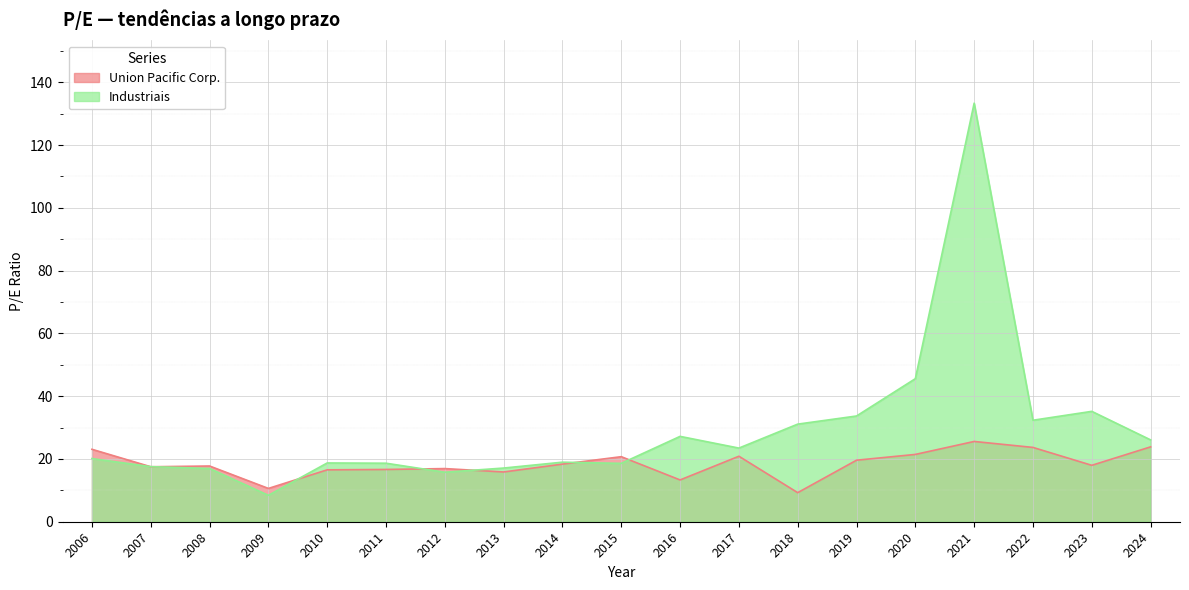

True or false: Industriais has a value of 27.2 at 2016.

True